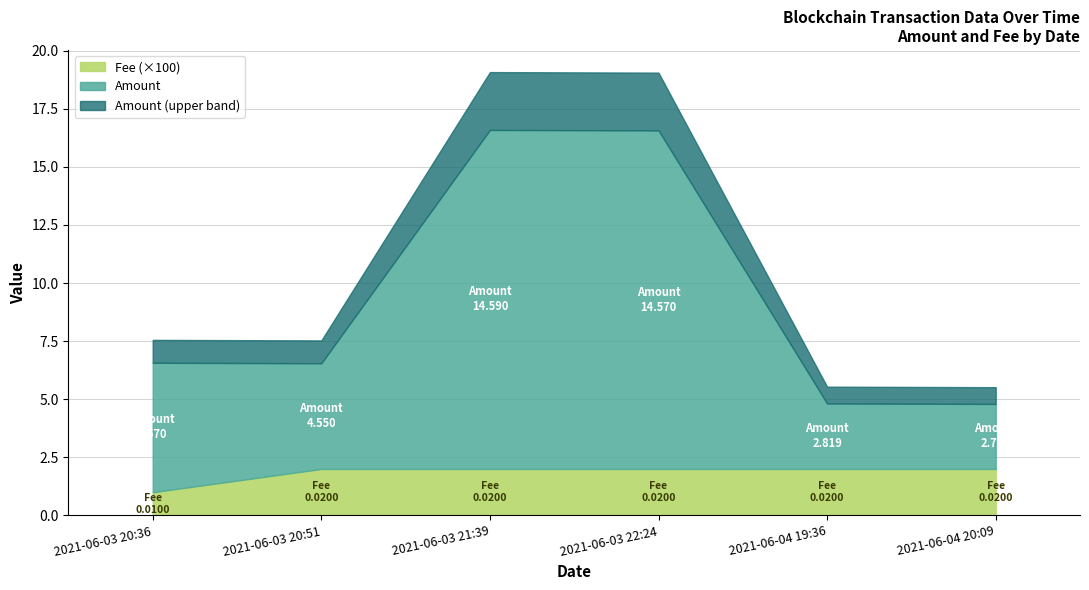

What is the lowest value of the Fee (×100) series?

1.0